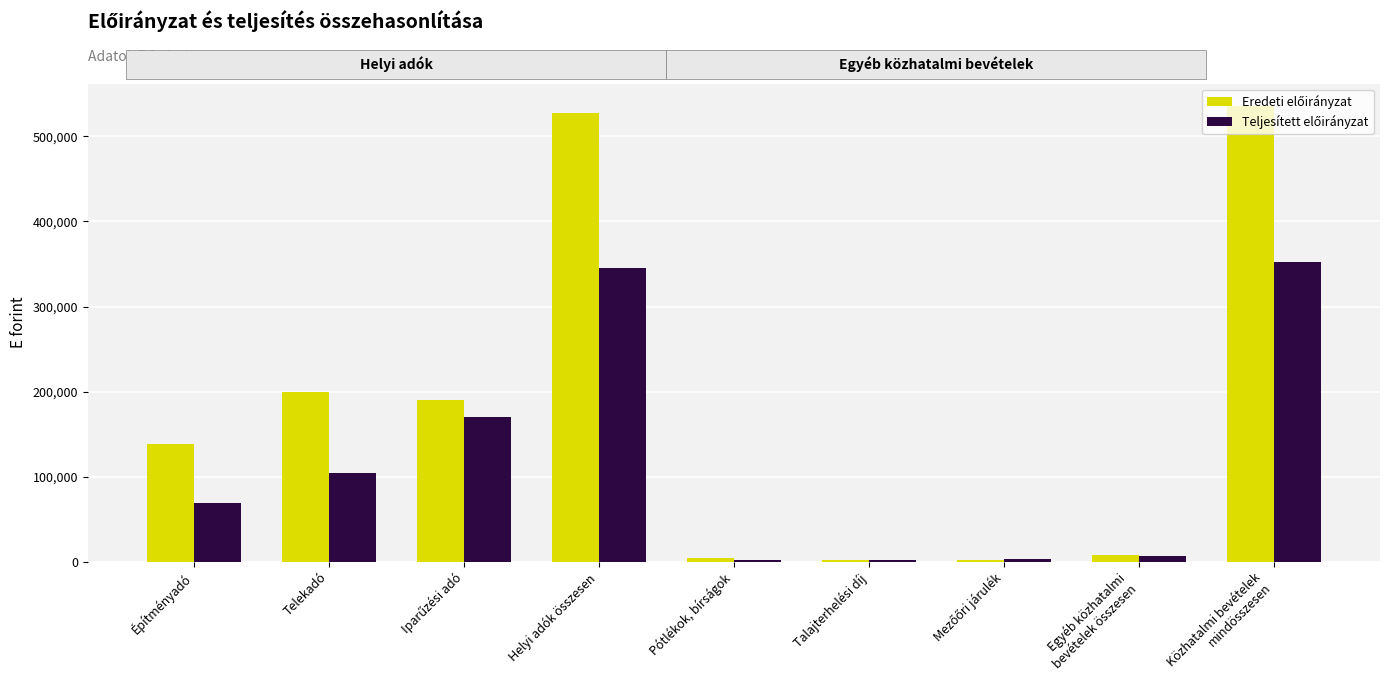

What is the maximum value shown in the chart?

535500